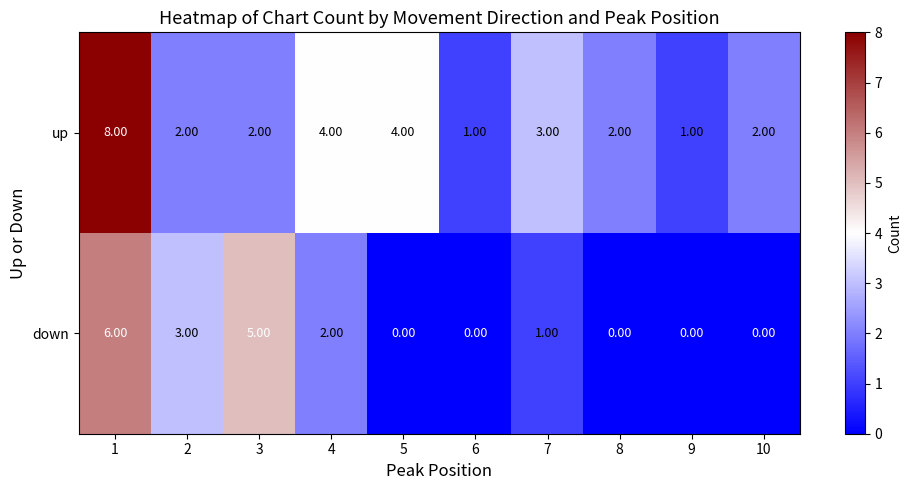

Which series has the widest spread of values?

up